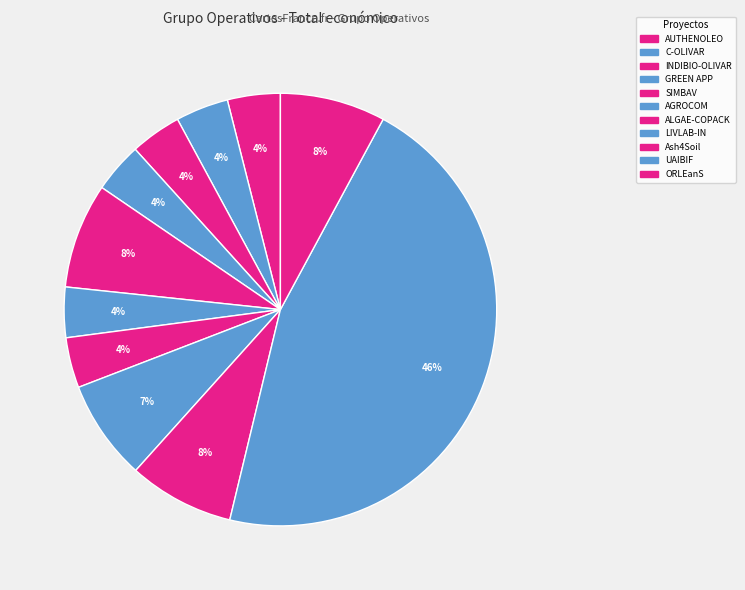

How many slices are in this pie chart?

11